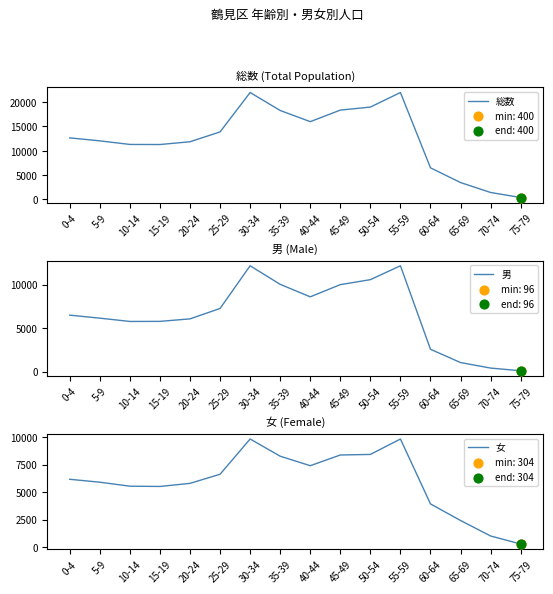

At how many categories does at least one series exceed 4258?

13